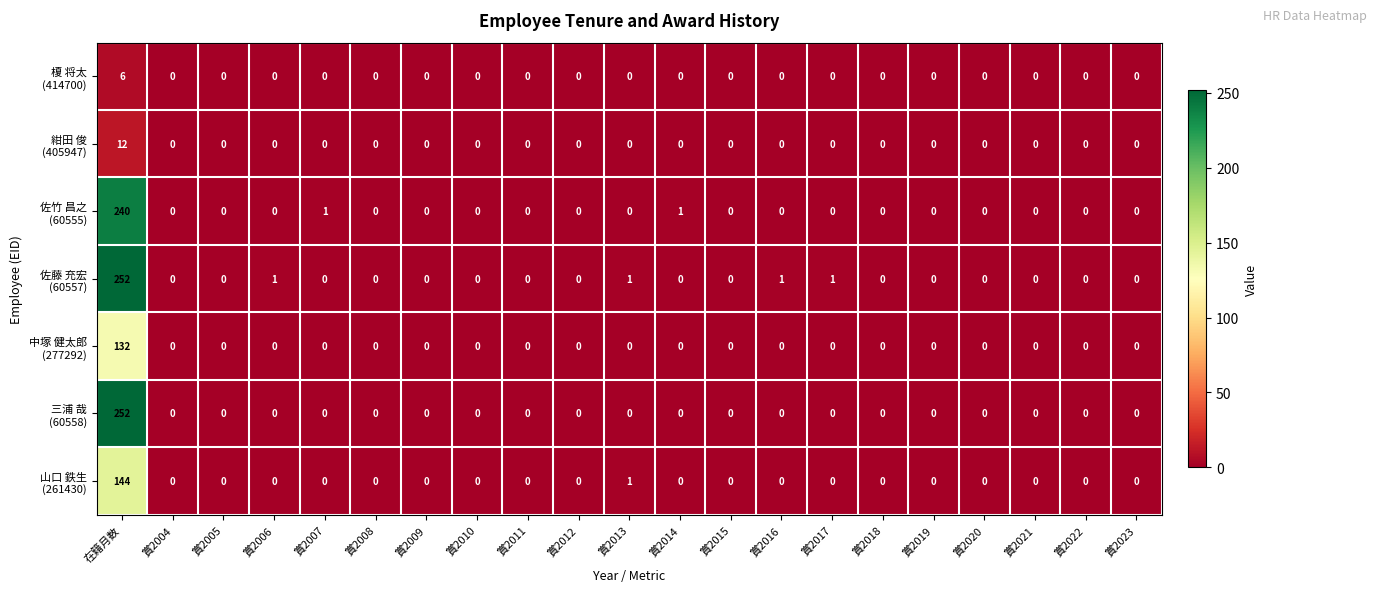

Which category has the highest value across all series?

在籍月数